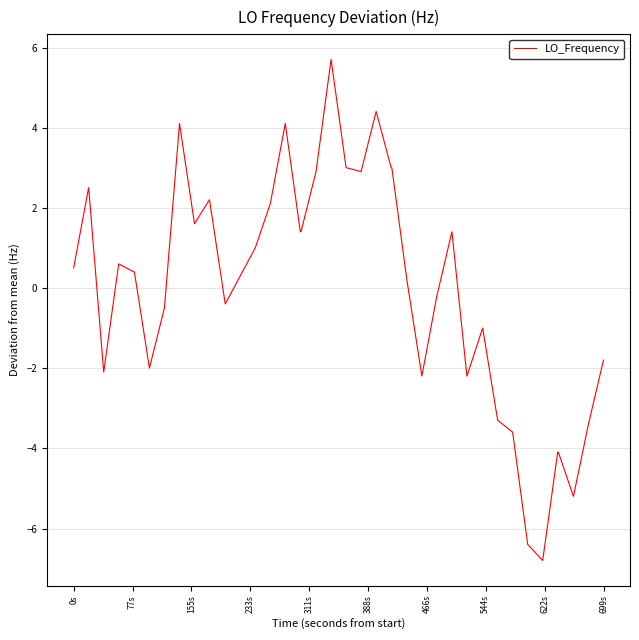

What is the difference between the maximum and minimum values?

12.5